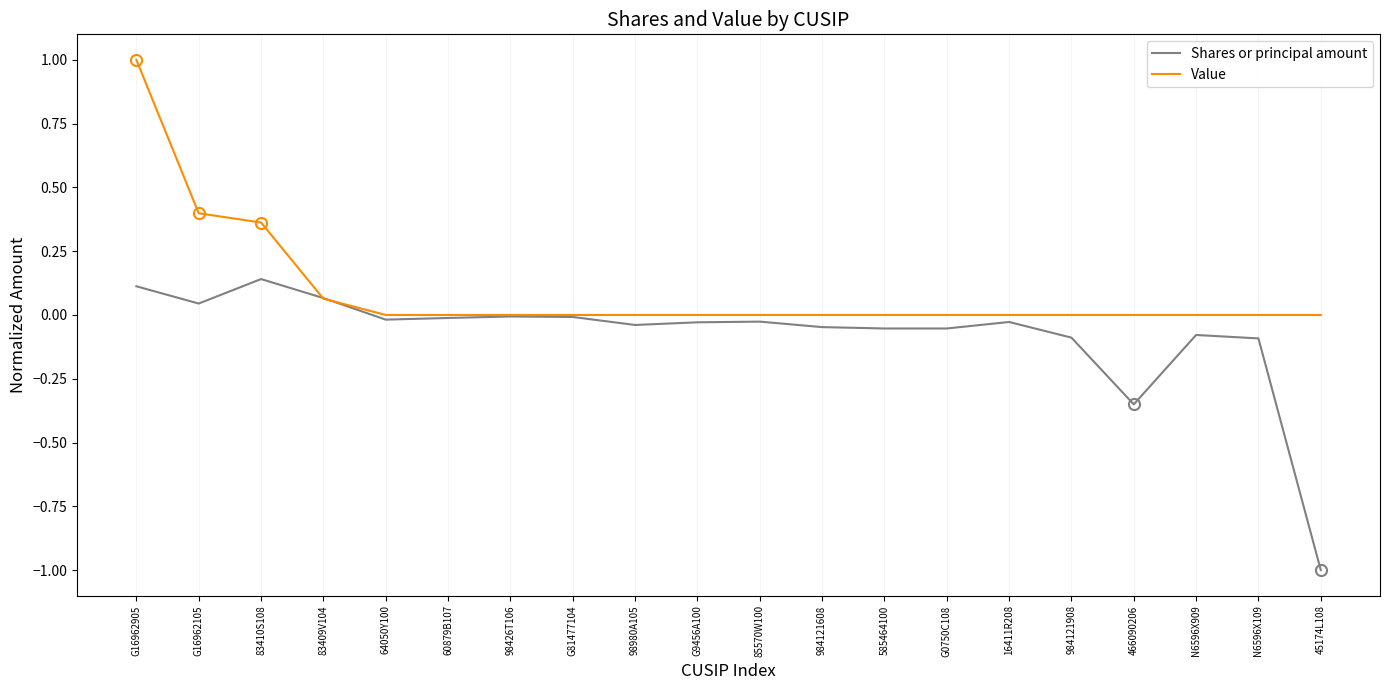

After their last crossing, which series has the higher values: Shares or principal amount or Value?

Value